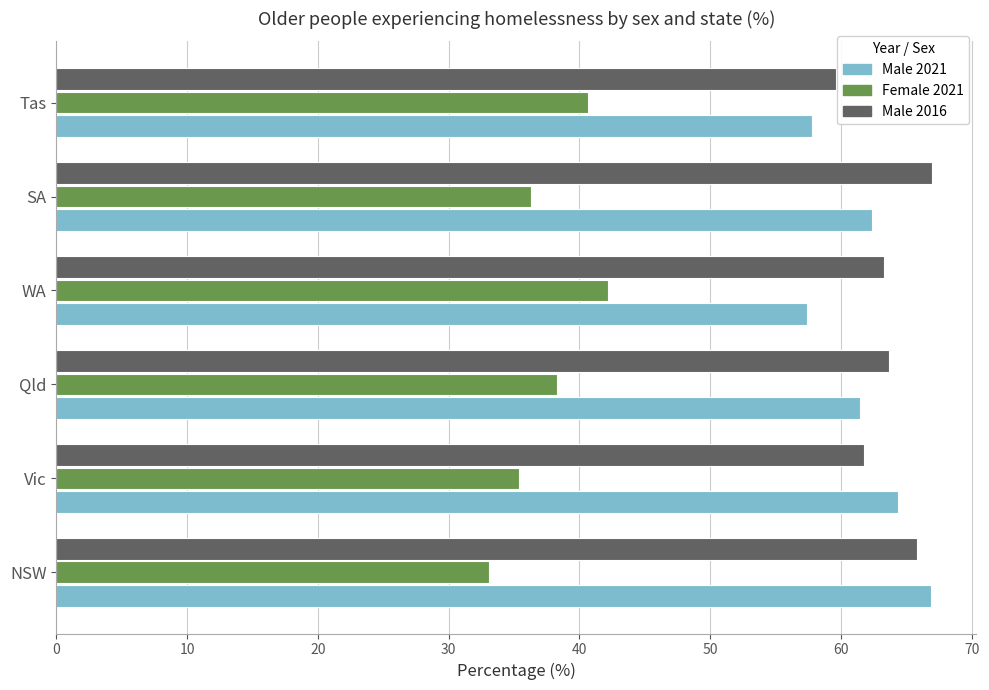

True or false: Female 2021 has a value of 62.5 at SA.

False